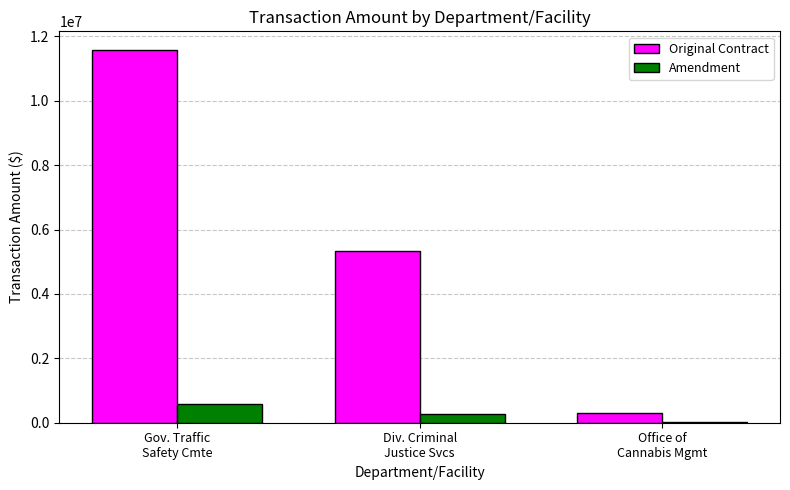

What is the highest value of the Original Contract series?

11580711.0